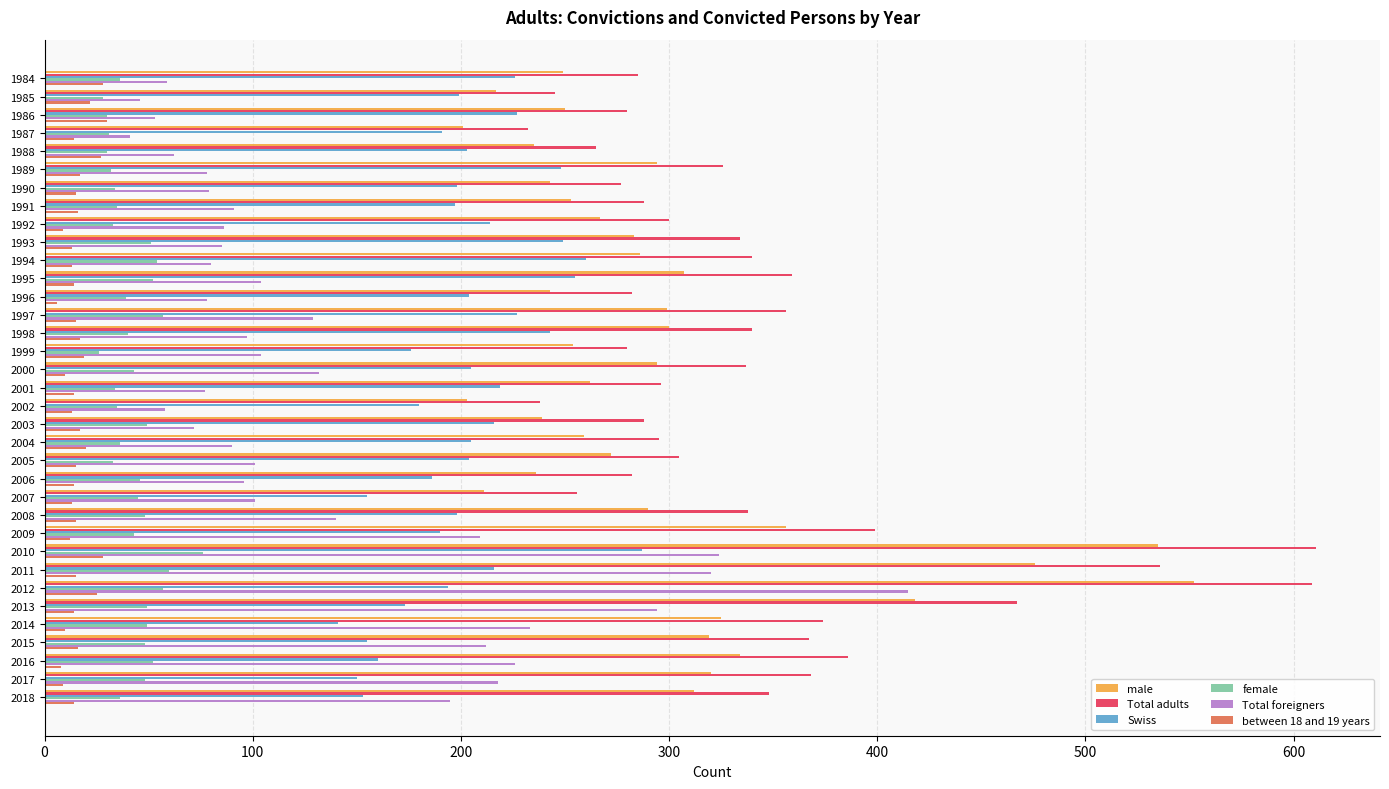

What is the total value across all series at 2001?

902